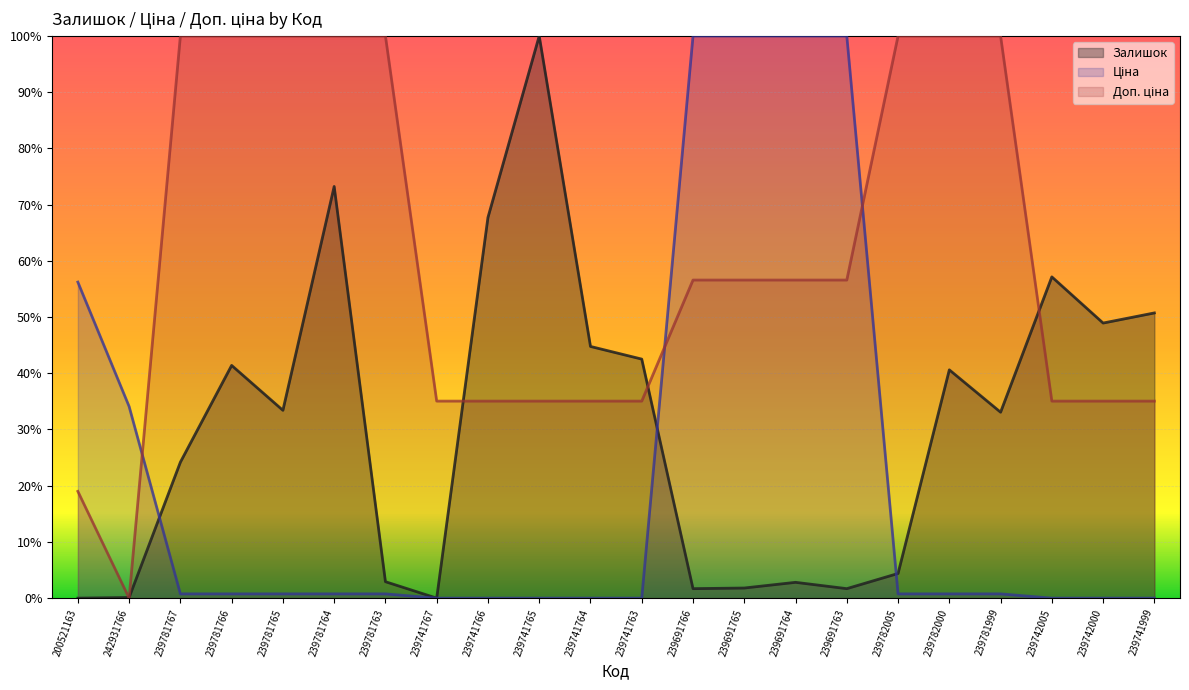

The value of Ціна at 239781765 is 0.0. True or false?

True